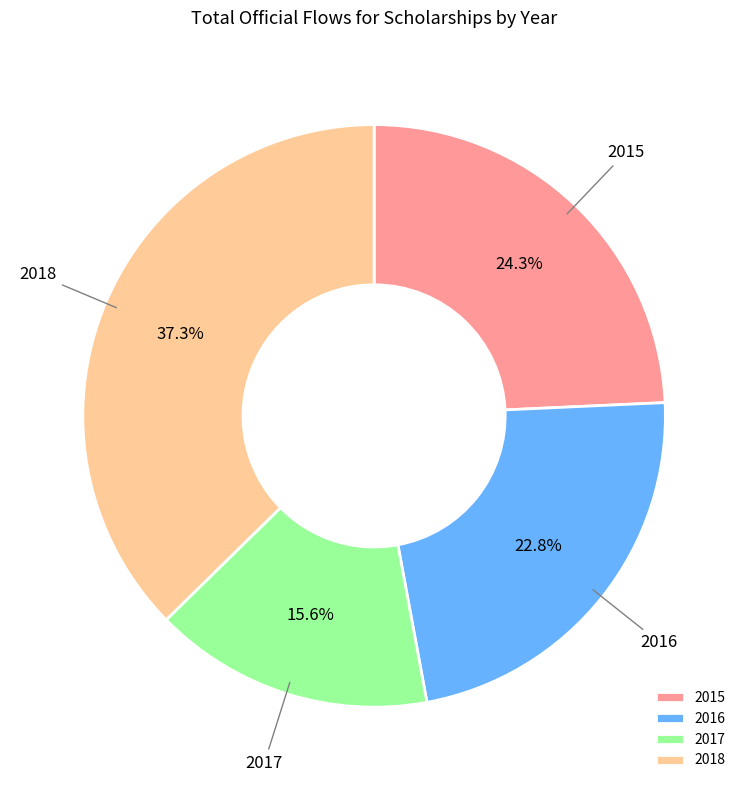

How much of the chart is everything except 2016?

77.2%